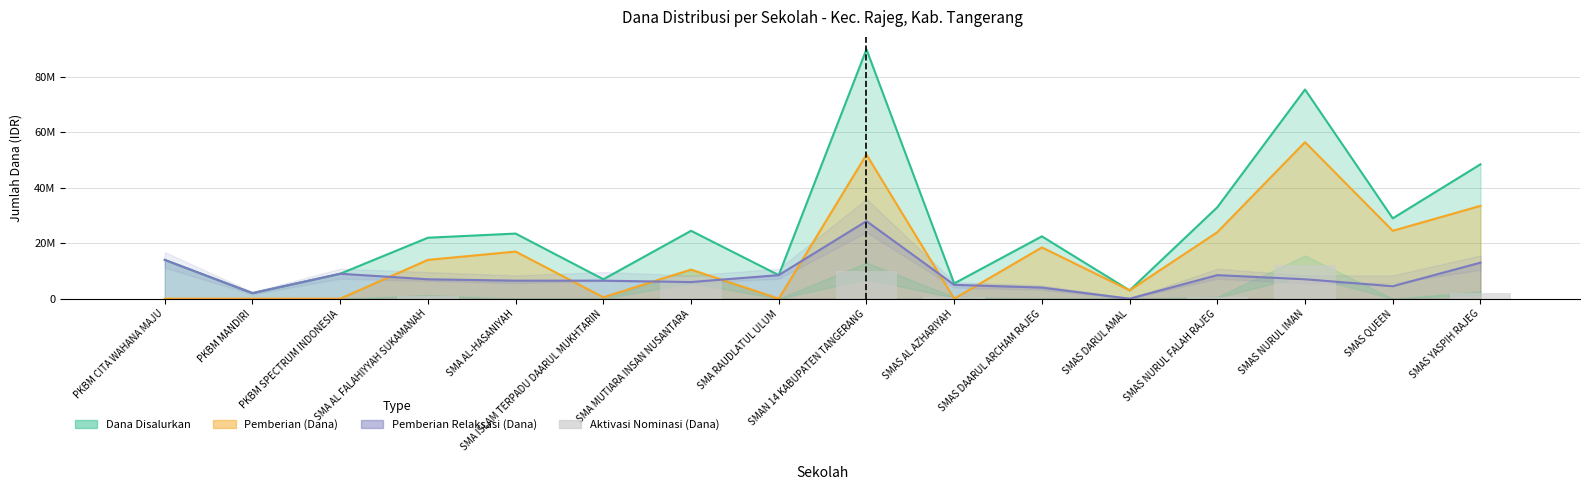

Between SMAS NURUL FALAH RAJEG and SMA ISLAM TERPADU DAARUL MUKHTARIN, which is larger?

SMAS NURUL FALAH RAJEG